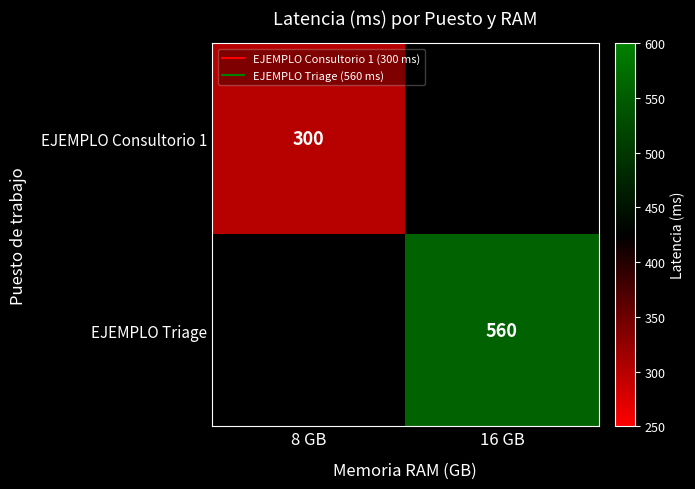

What is the minimum value shown in the chart?

300.0